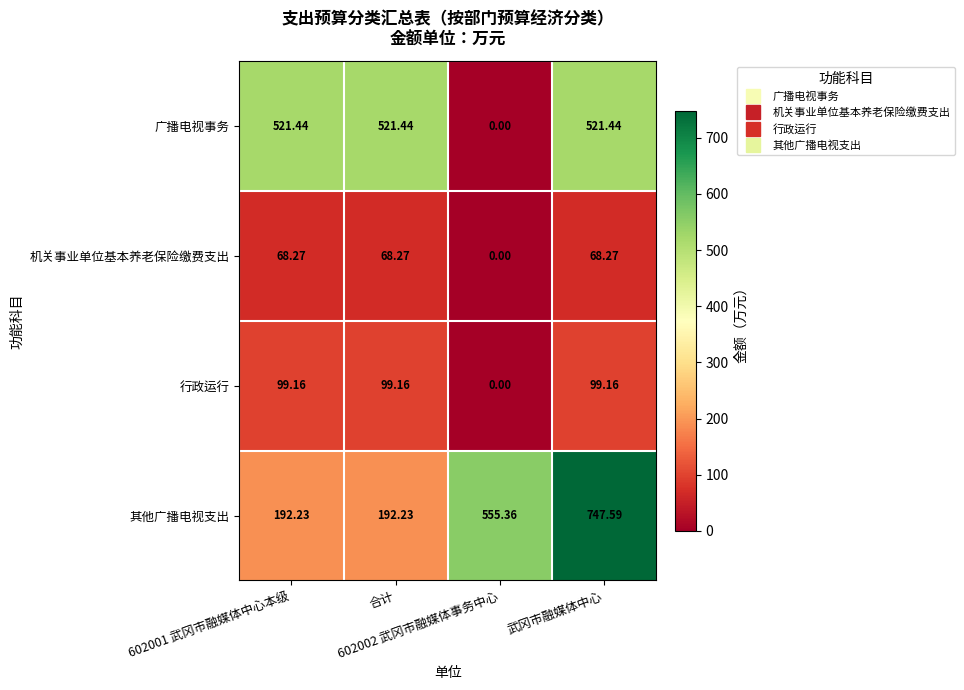

Which series has the widest spread of values?

其他广播电视支出